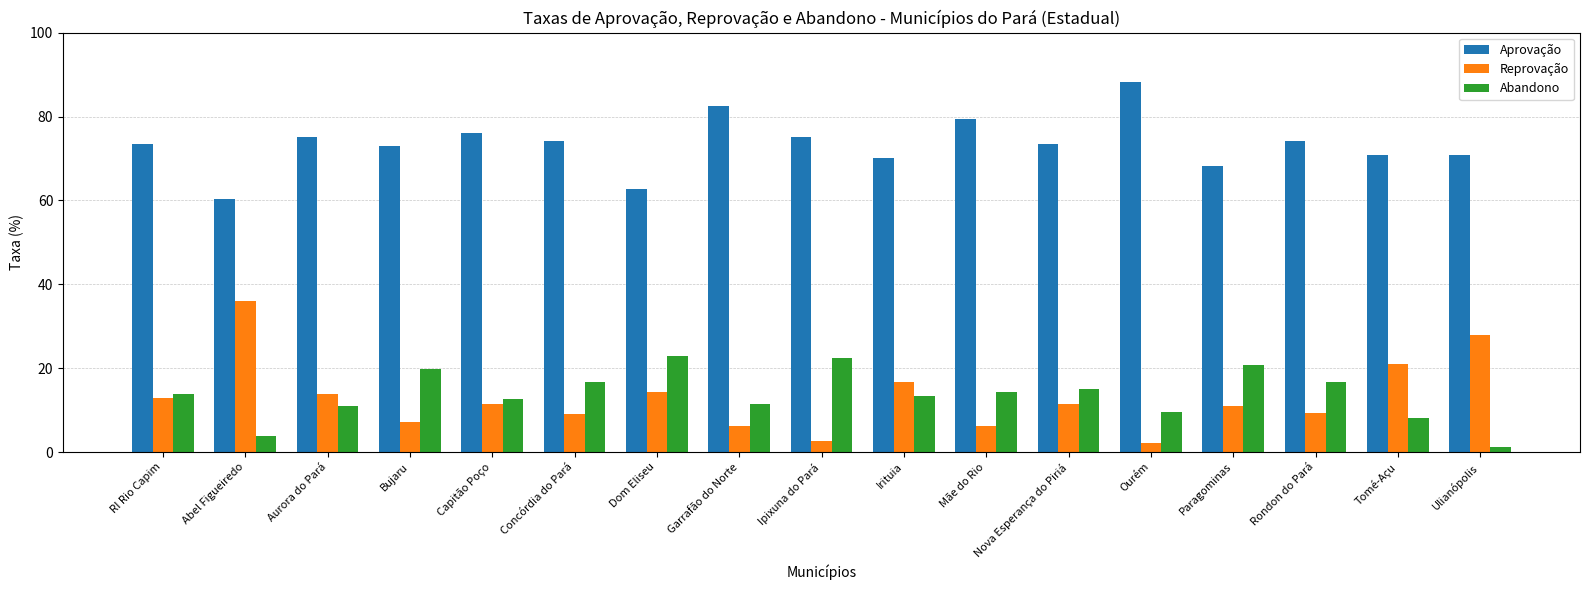

The Reprovação series shows 11.5 at Nova Esperança do Piriá. True or false?

True